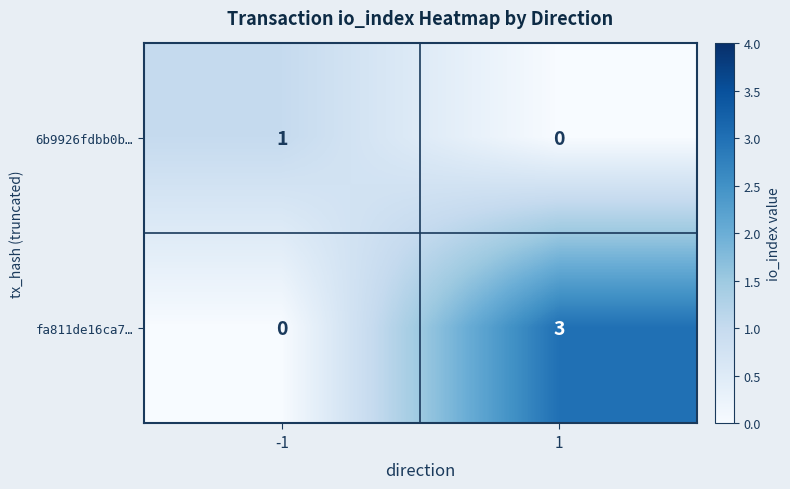

What is the spread (max minus min) of values at -1?

1